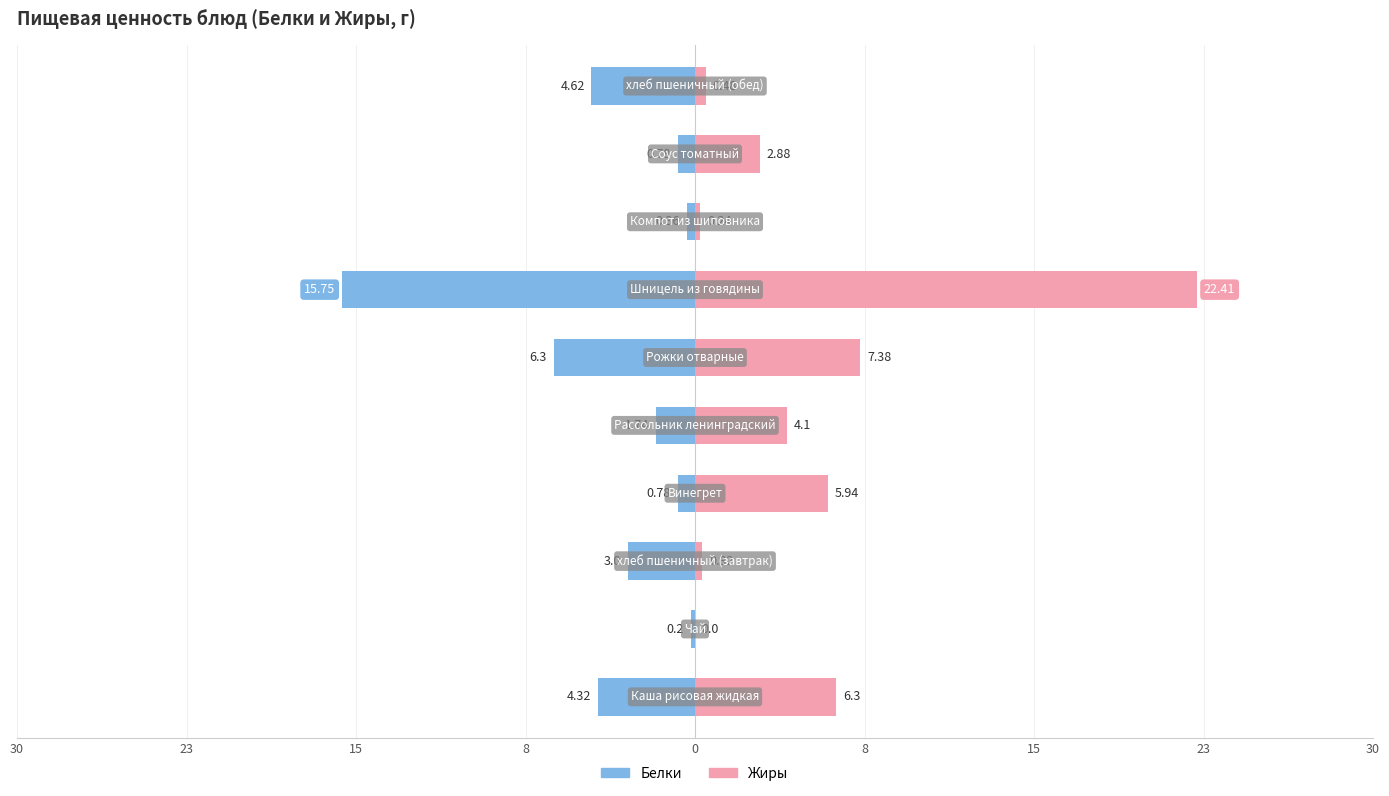

Between 9 and 23, which is larger?

23